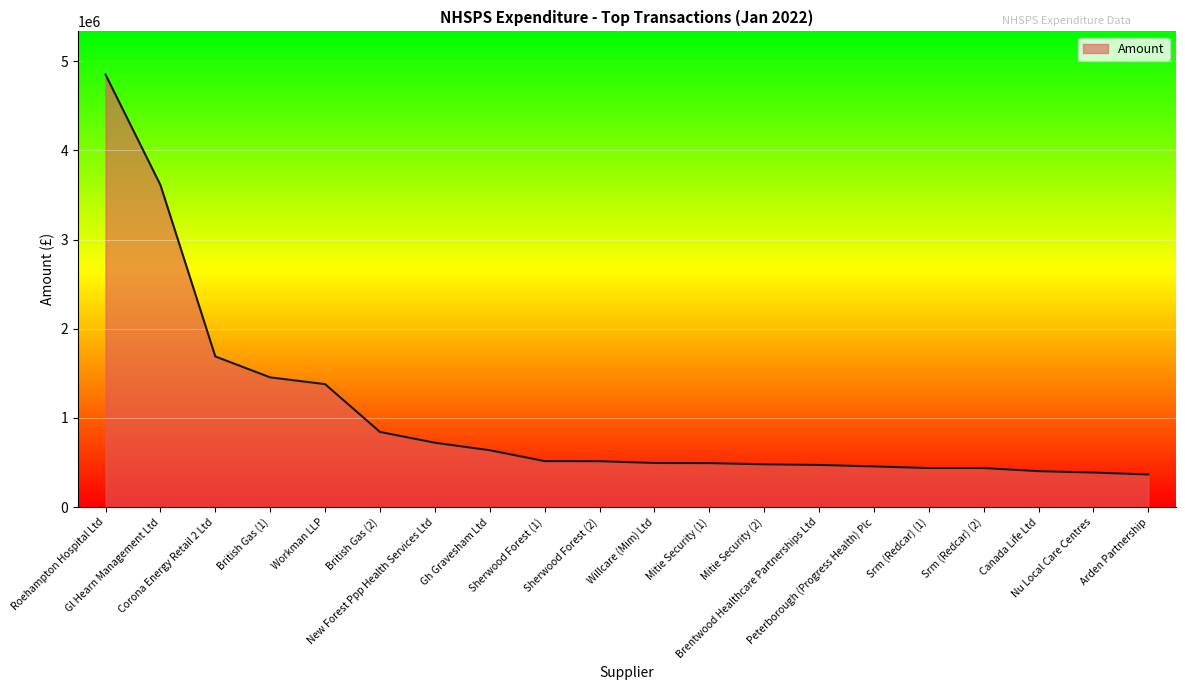

How many series are shown in this chart?

1